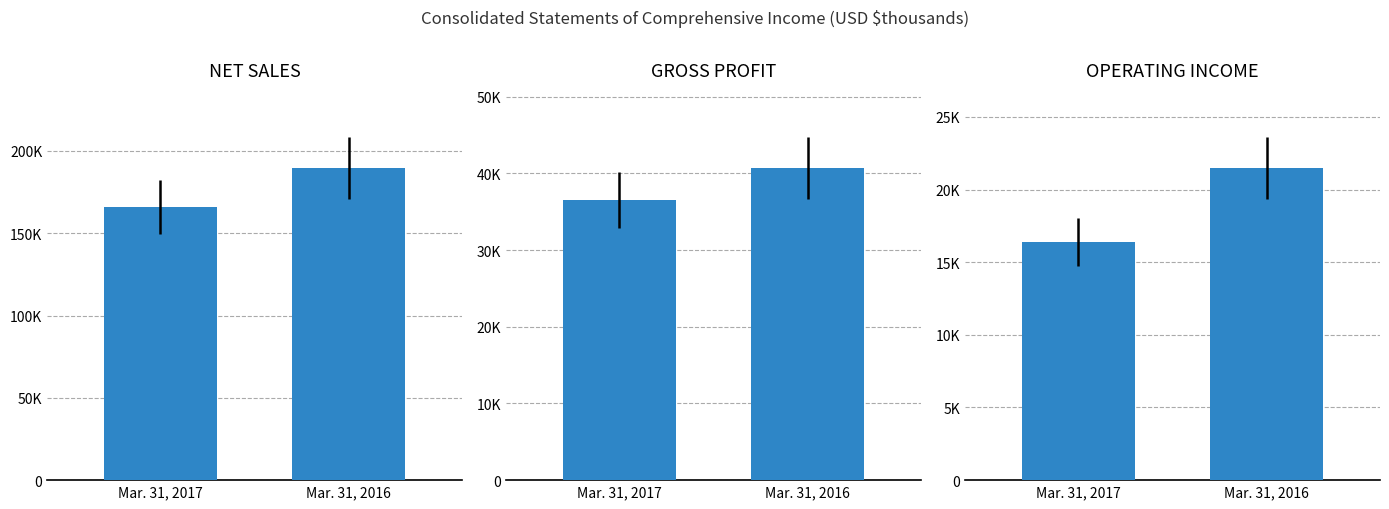

At which category is the sum across all series the highest?

Mar. 31, 2016